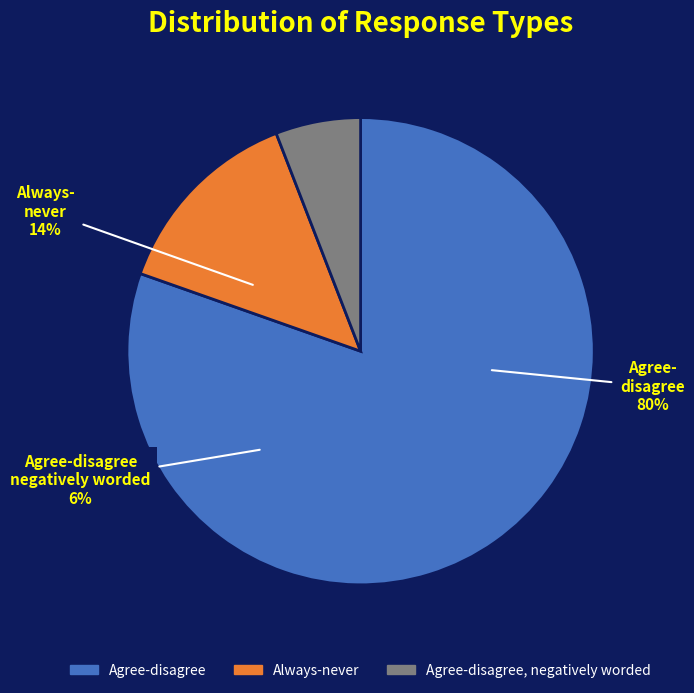

The Agree-disagree slice represents 72% of the pie. True or false?

False